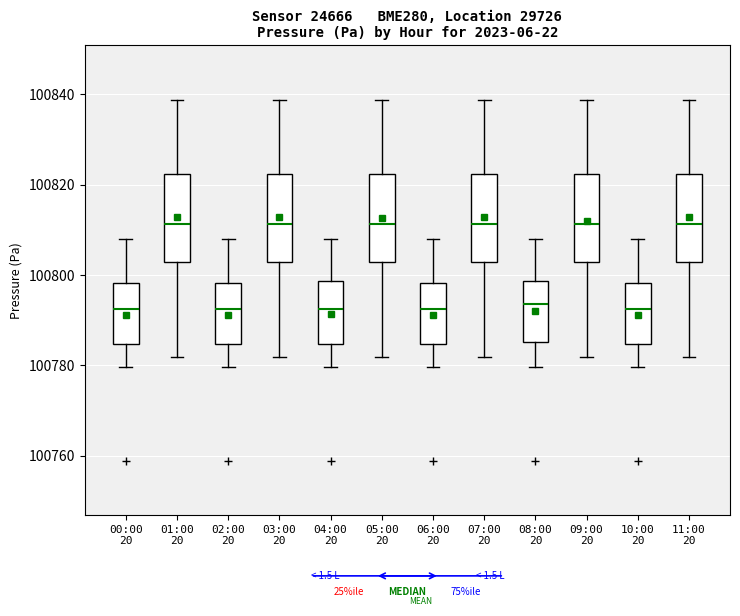

Where does the lower whisker of the box for 11:00 20 end on the y-axis? The values are not printed on the chart, so give them approximately, as read against the axis.

100782